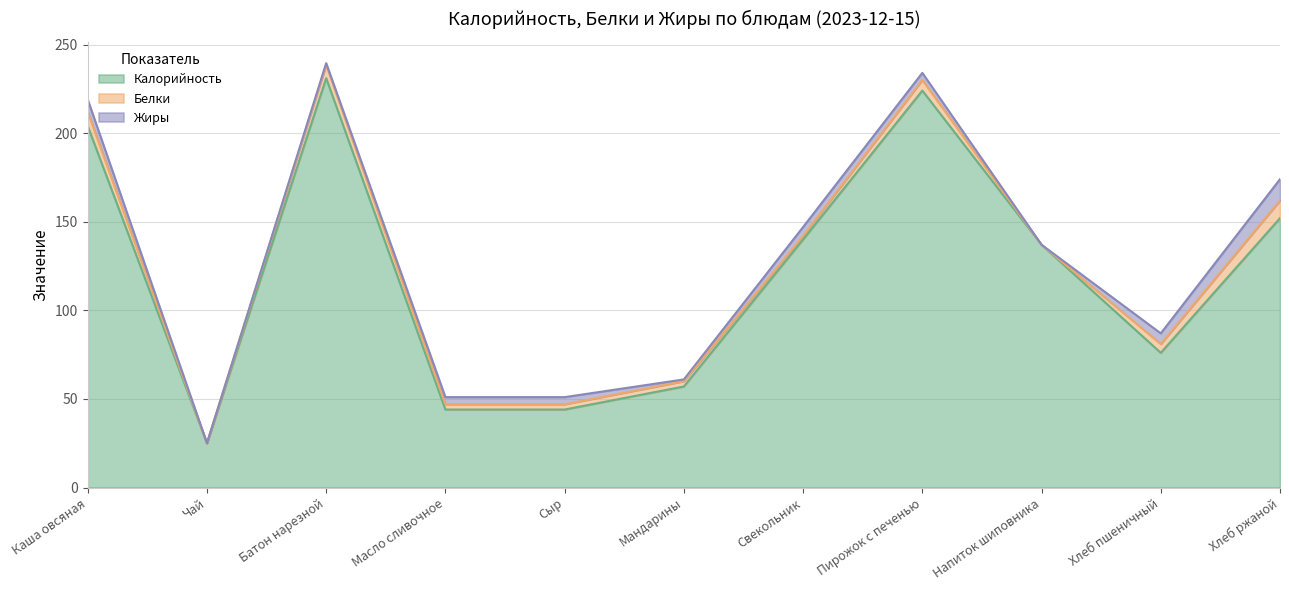

What is the difference between the second highest and second lowest values in the Калорийность series?

180.0